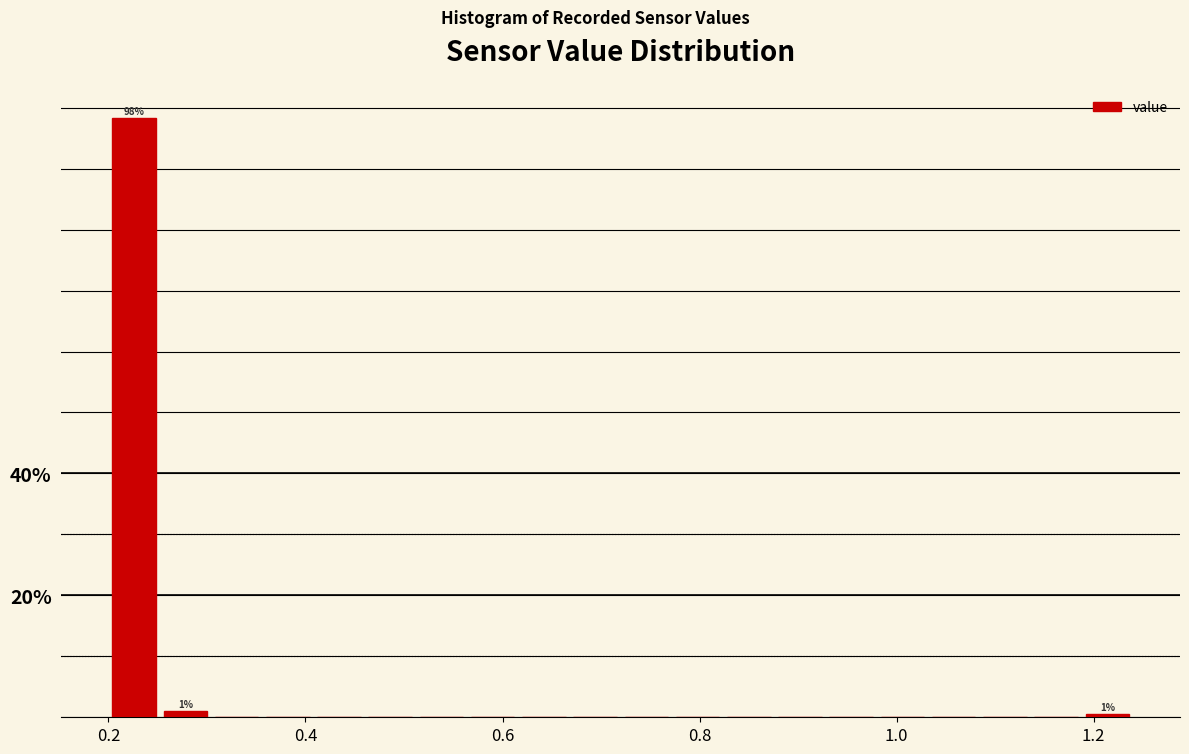

Read against the x-axis, roughly where is the centre of the tallest bar?

0.22